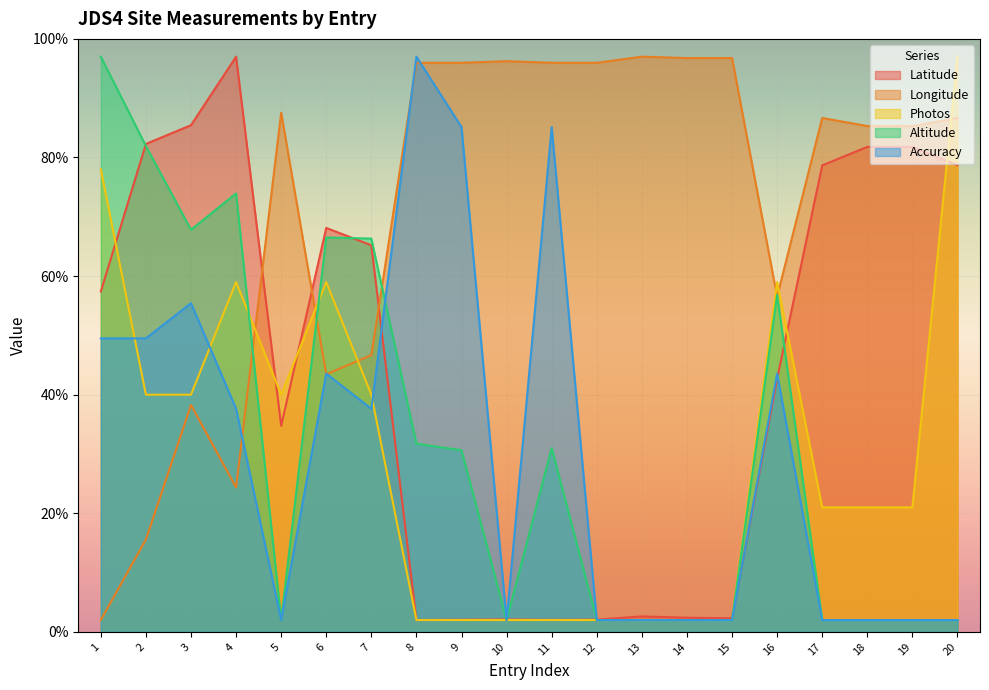

What is the highest value of the Longitude series?

97.0